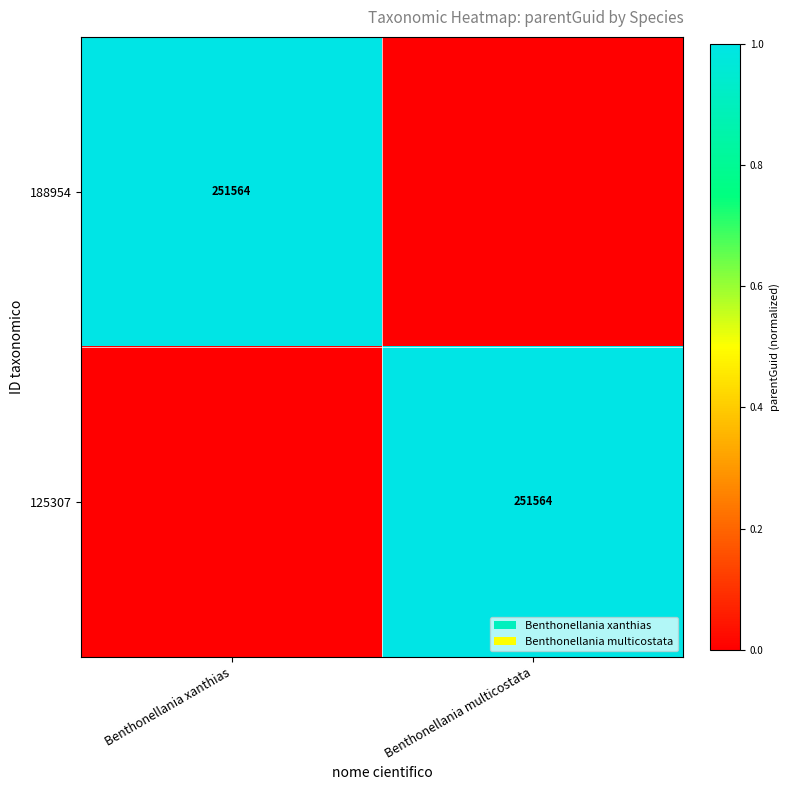

Which label corresponds to the smallest value in the chart?

Benthonellania multicostata